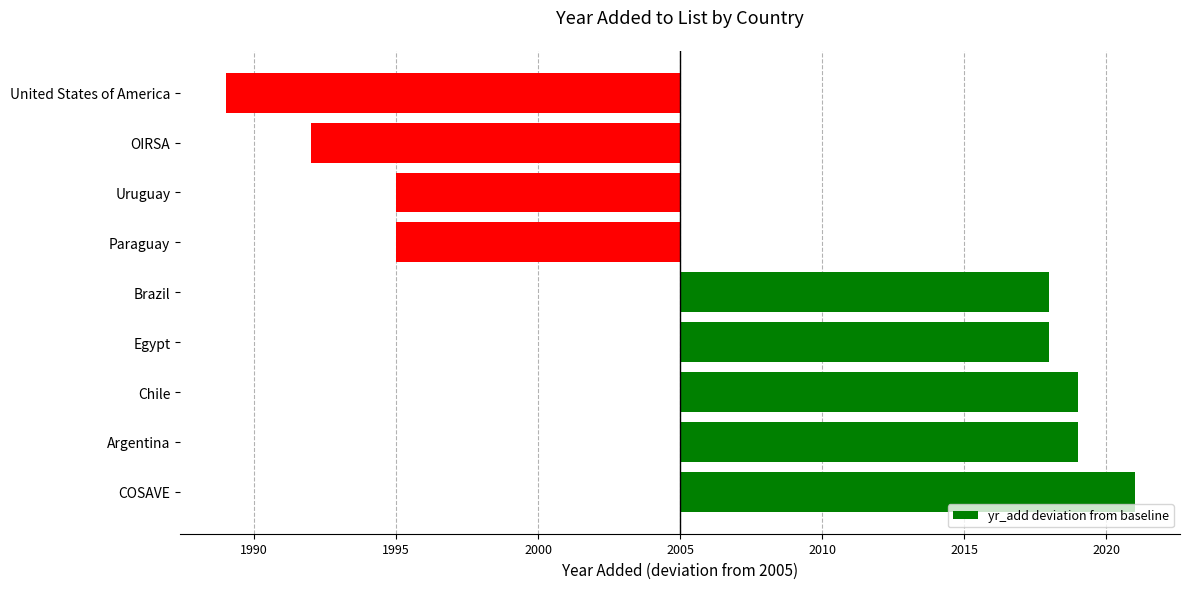

Does the chart contain any negative values?

Yes